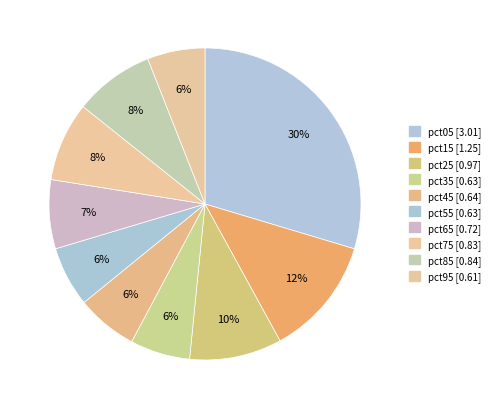

To the nearest percent, what portion does pct15 represent?

12%